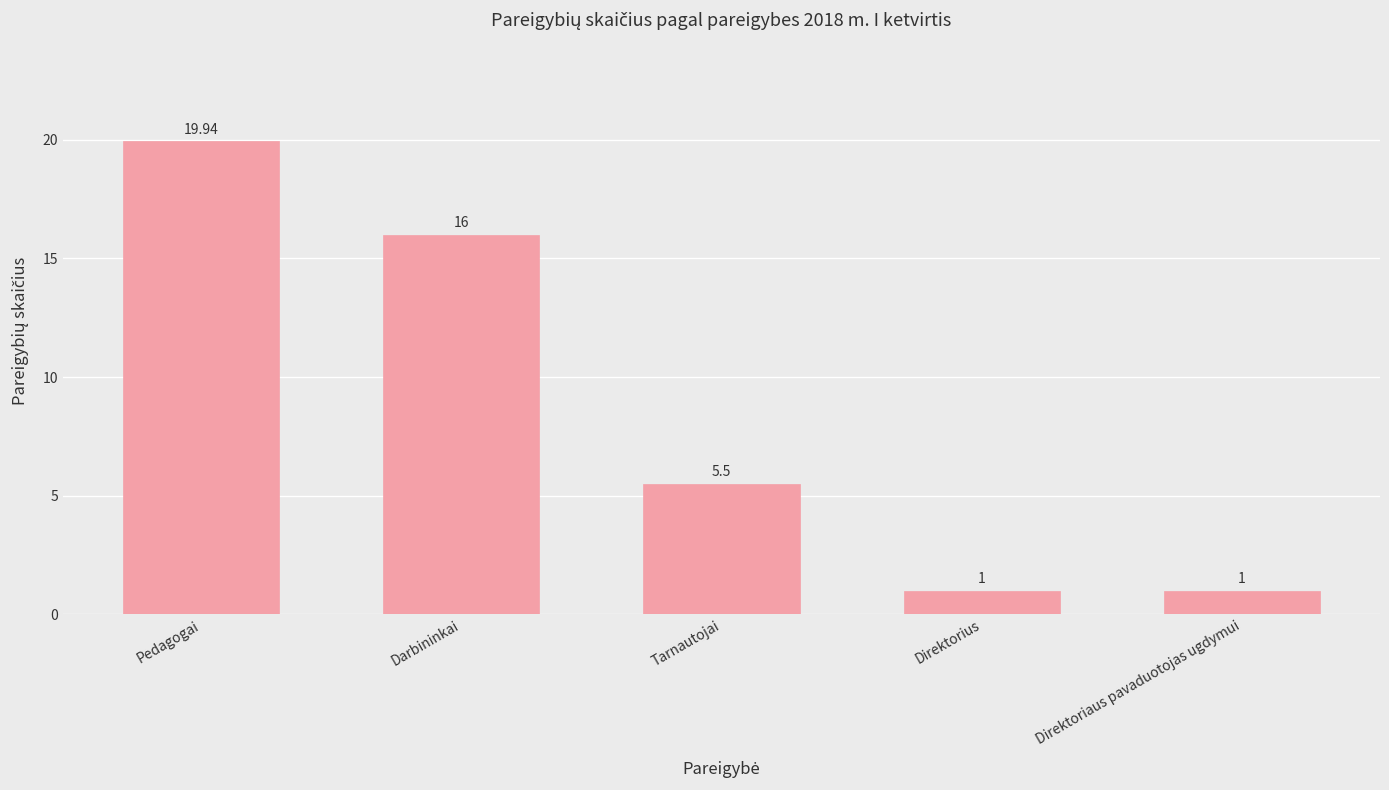

How many values are between 1 and 16?

4